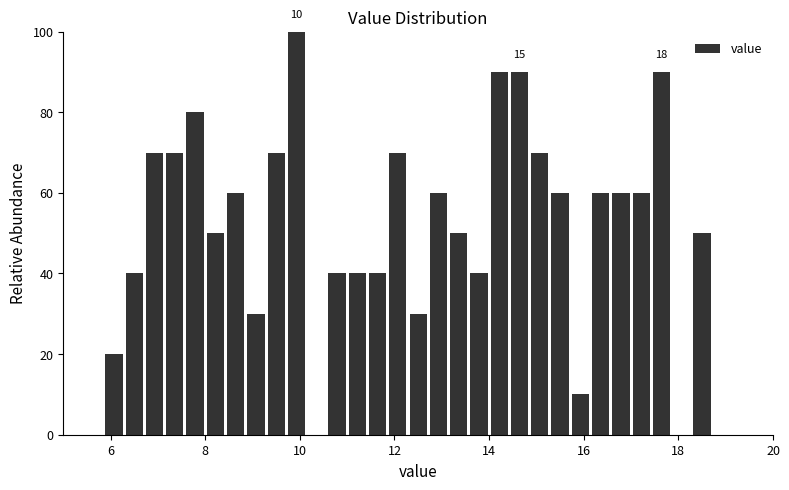

Around what value on the x-axis is the tallest bar? Give the approximate position of its centre, as read against the axis.

10.0